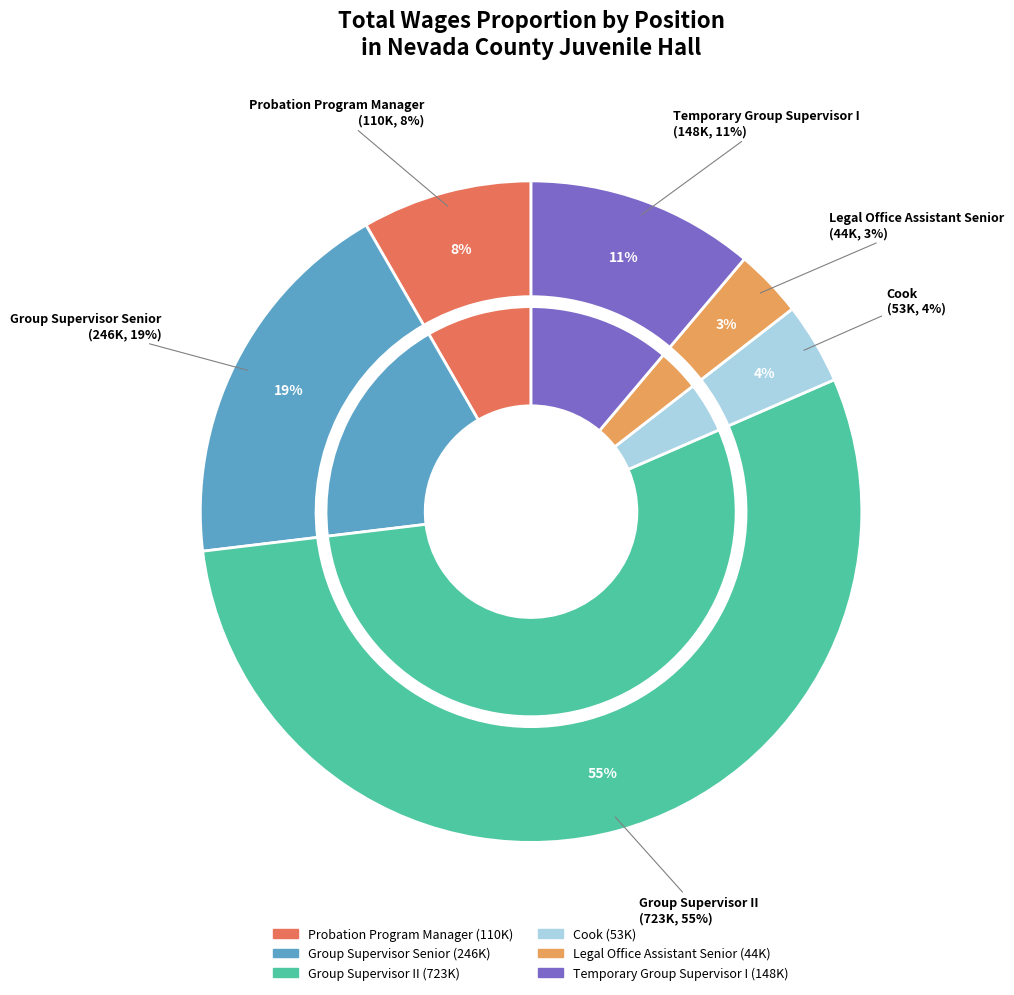

Approximately how many times larger is the value at Probation Program Manager compared to Temporary Group Supervisor I?

0.7